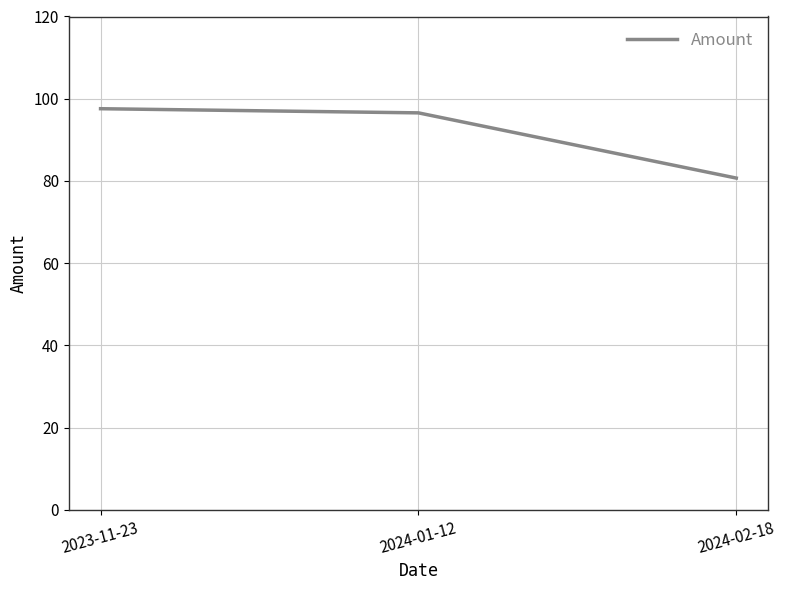

What is the sum of the values at 2024-02-18 and 2023-11-23?

178.3